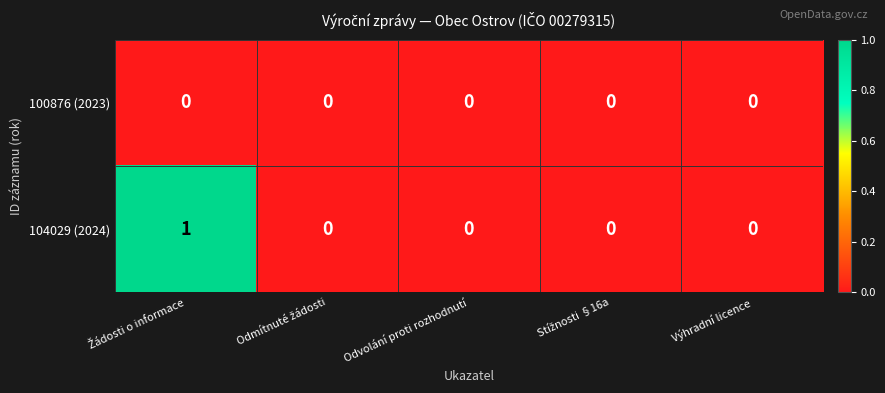

List the series in order of their overall mean, highest first.

104029 (2024), 100876 (2023)